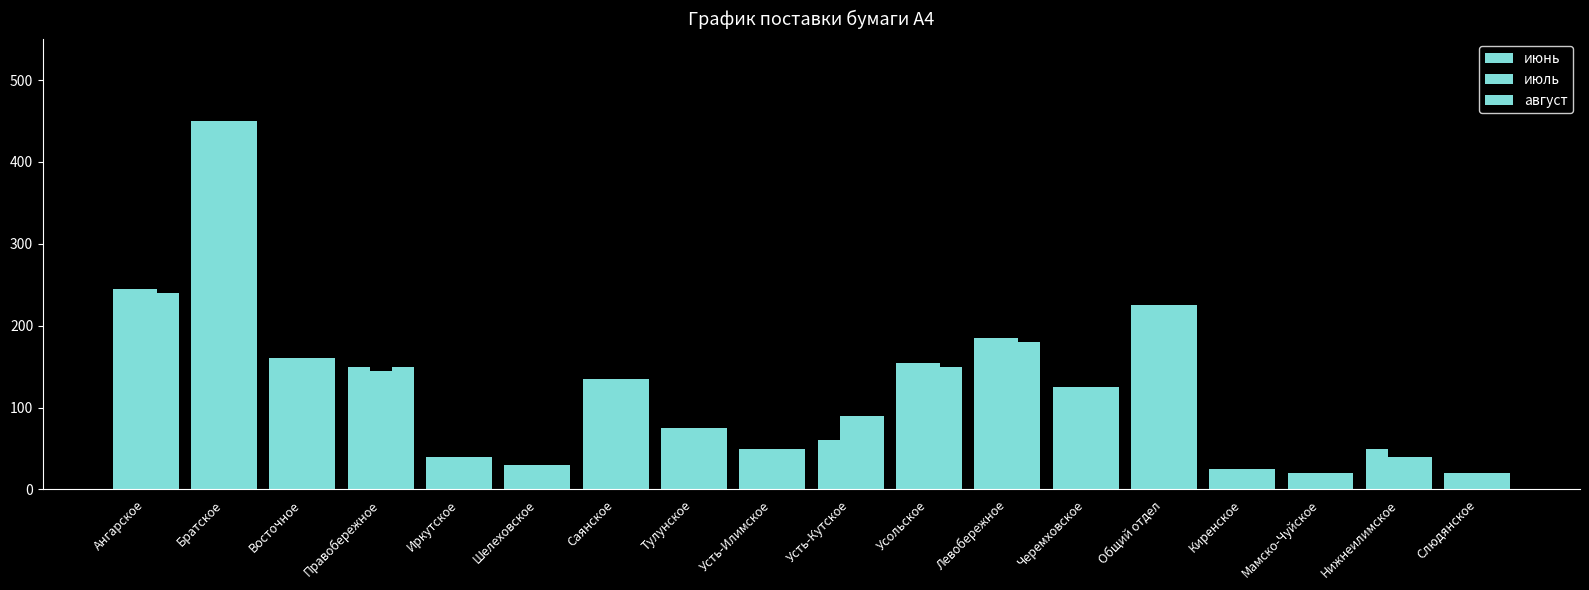

What is the maximum value for июнь?

450